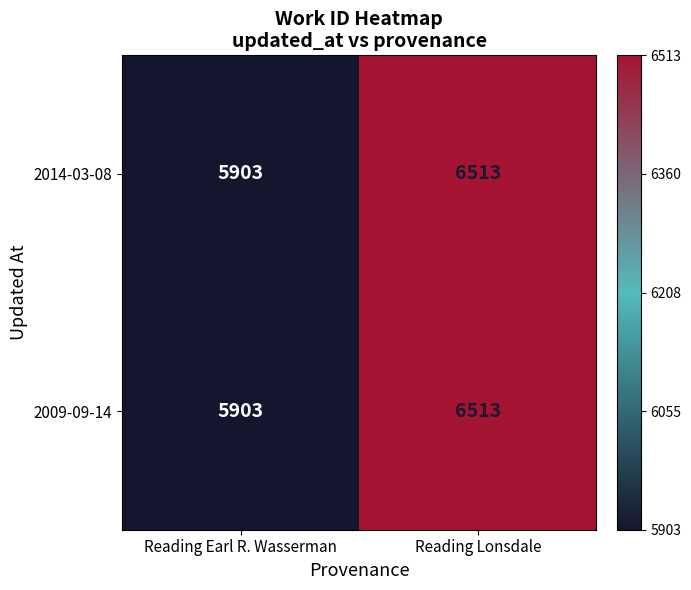

Reading left to right, what are all the values shown in this chart?

2014-03-08: 5903	6513
2009-09-14: 5903	6513